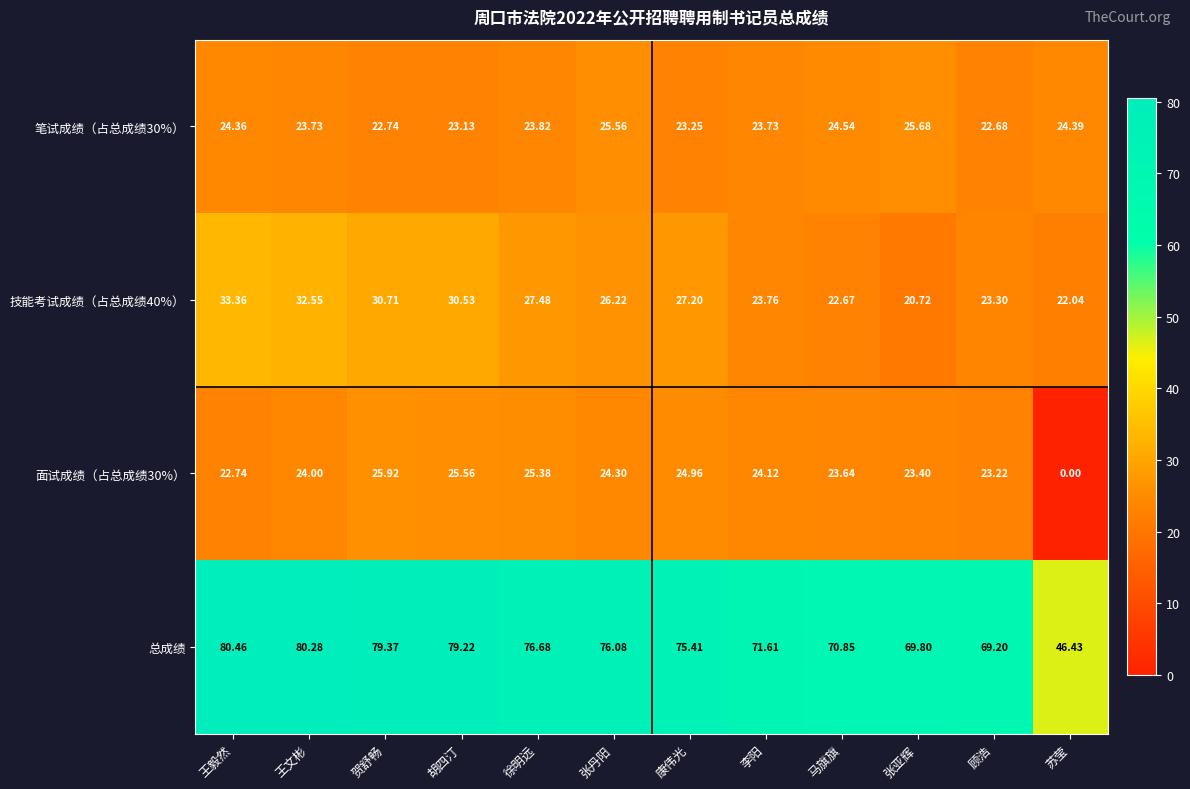

At how many categories does at least one series exceed 30?

12